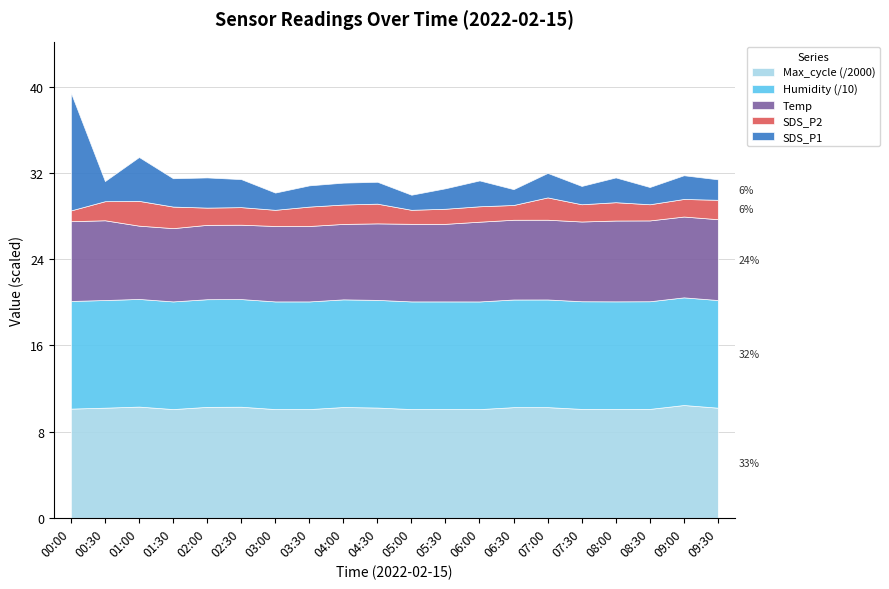

What is the sum of all Humidity values?

1998.0